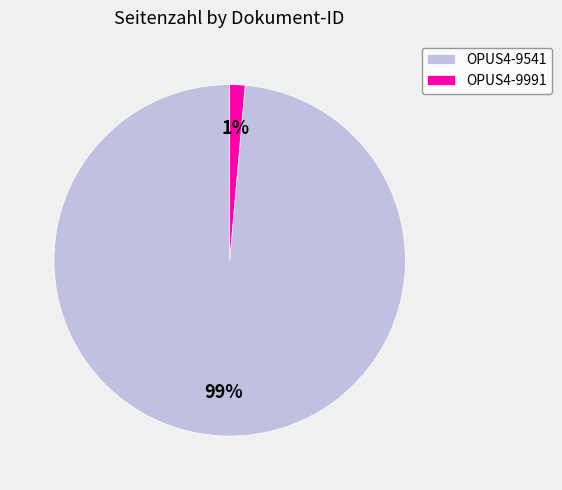

How many slices are in this pie chart?

2